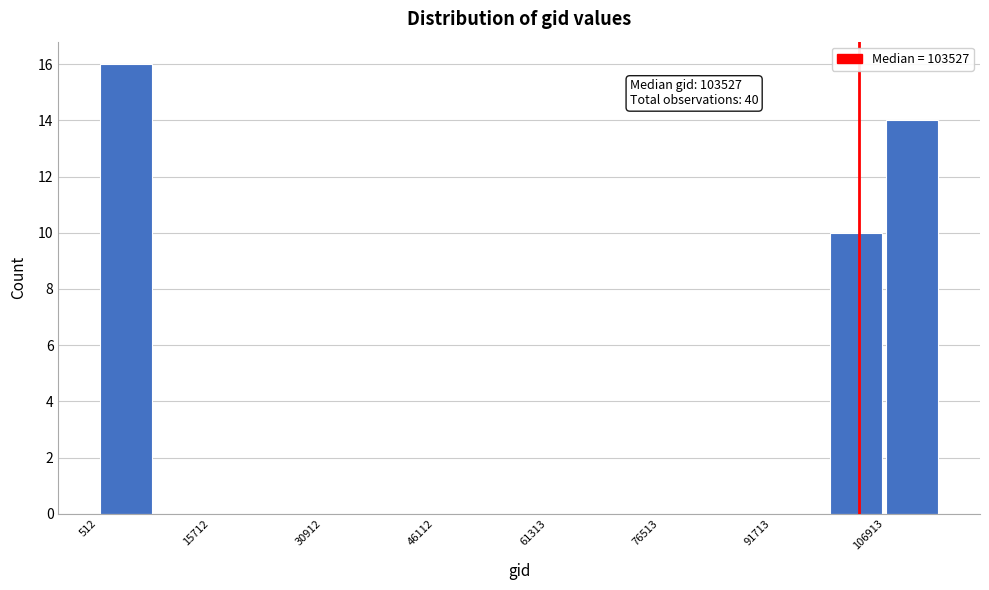

Around what value on the x-axis is the tallest bar? Give the approximate position of its centre, as read against the axis.

4000